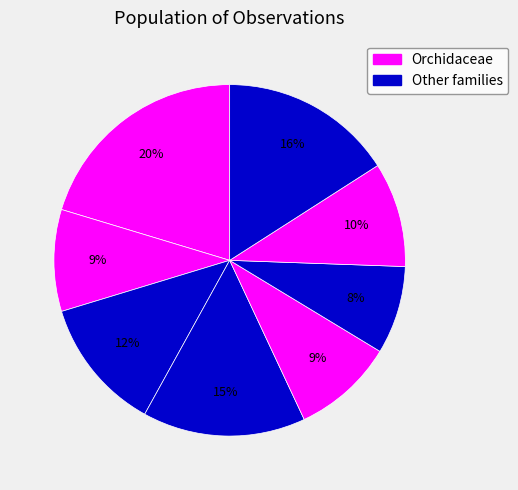

How many segments does this pie chart have?

8